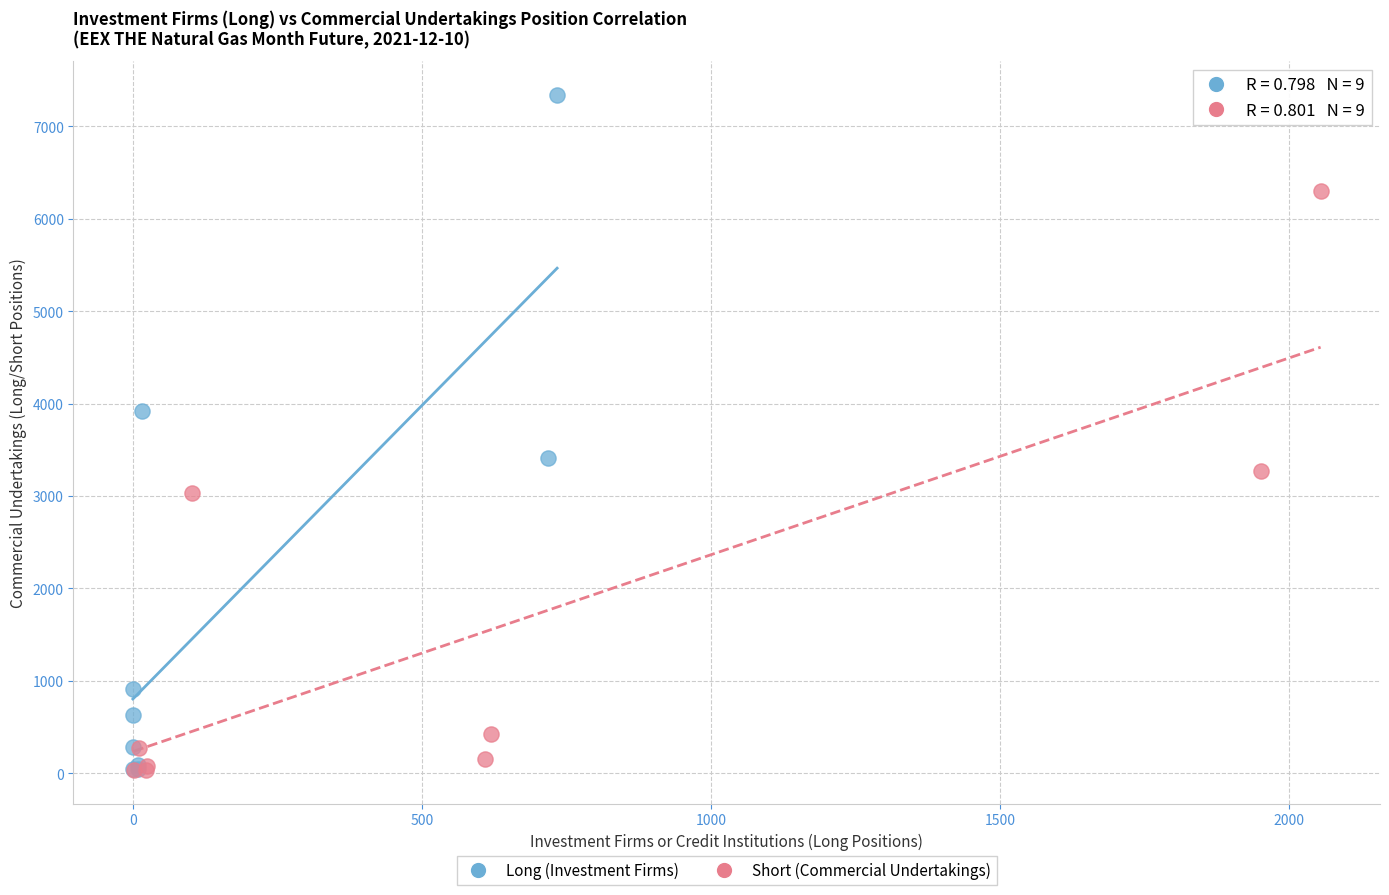

Which series contains the highest Y value?

Long (Investment Firms)